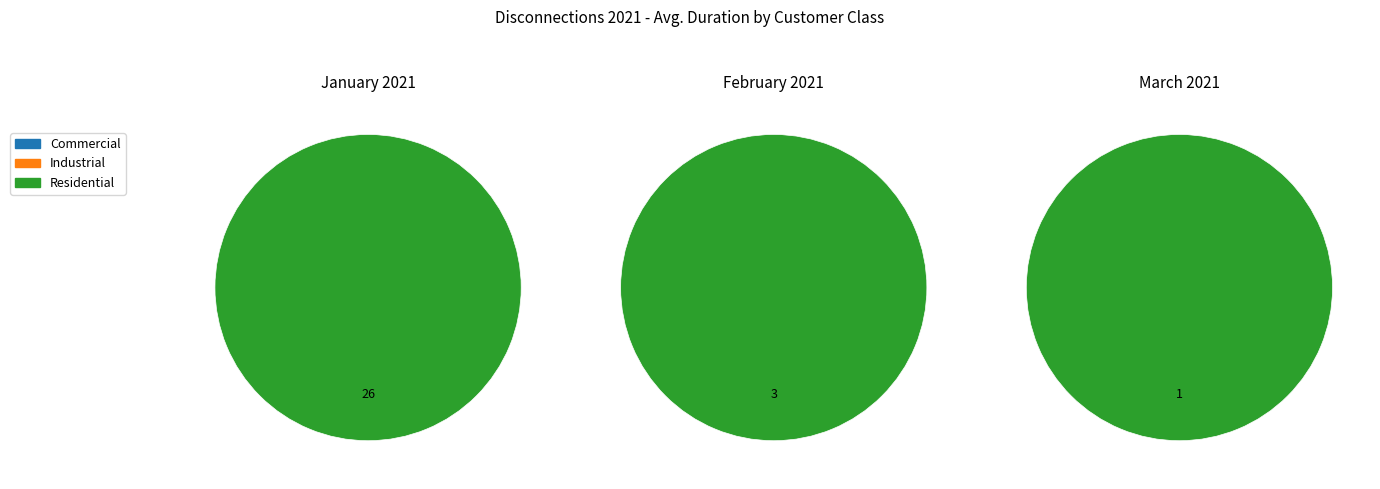

Count the number of slices in the pie.

3